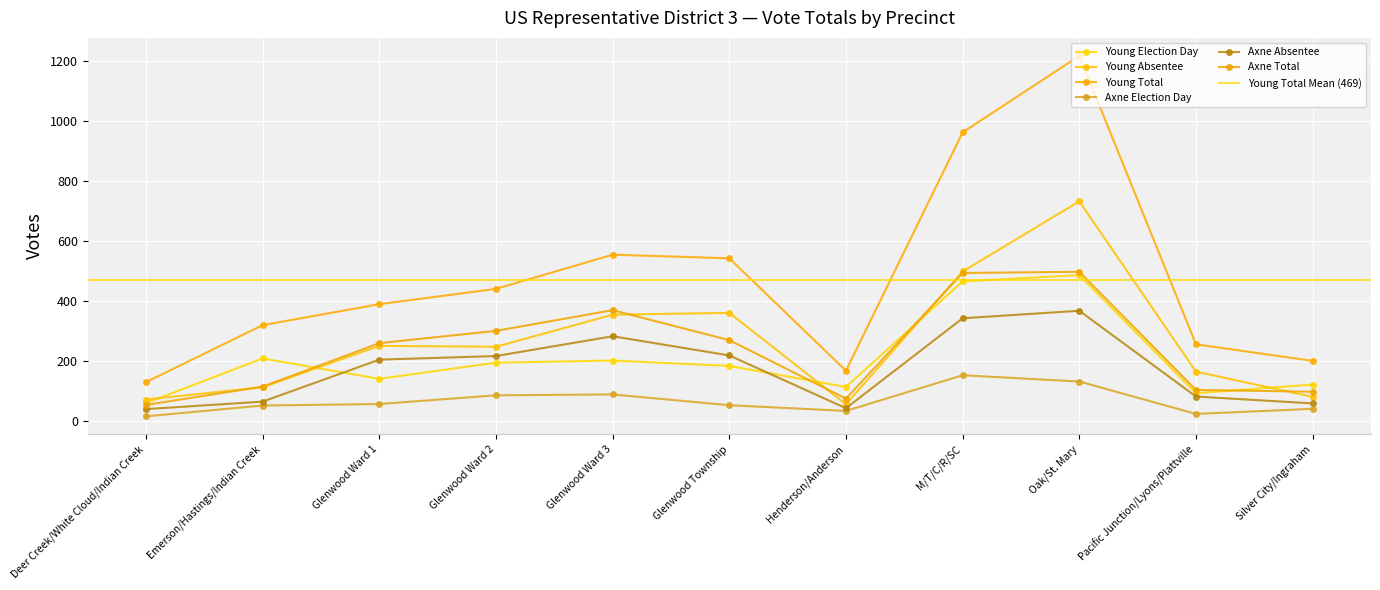

What is the total value across all series at Glenwood Ward 1?

1292